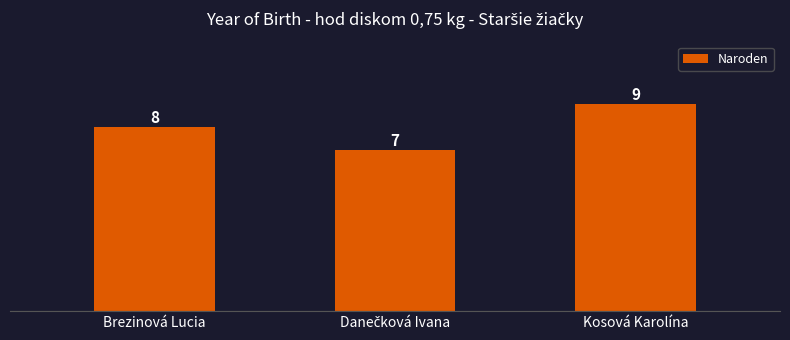

Count the number of categories in the chart.

3